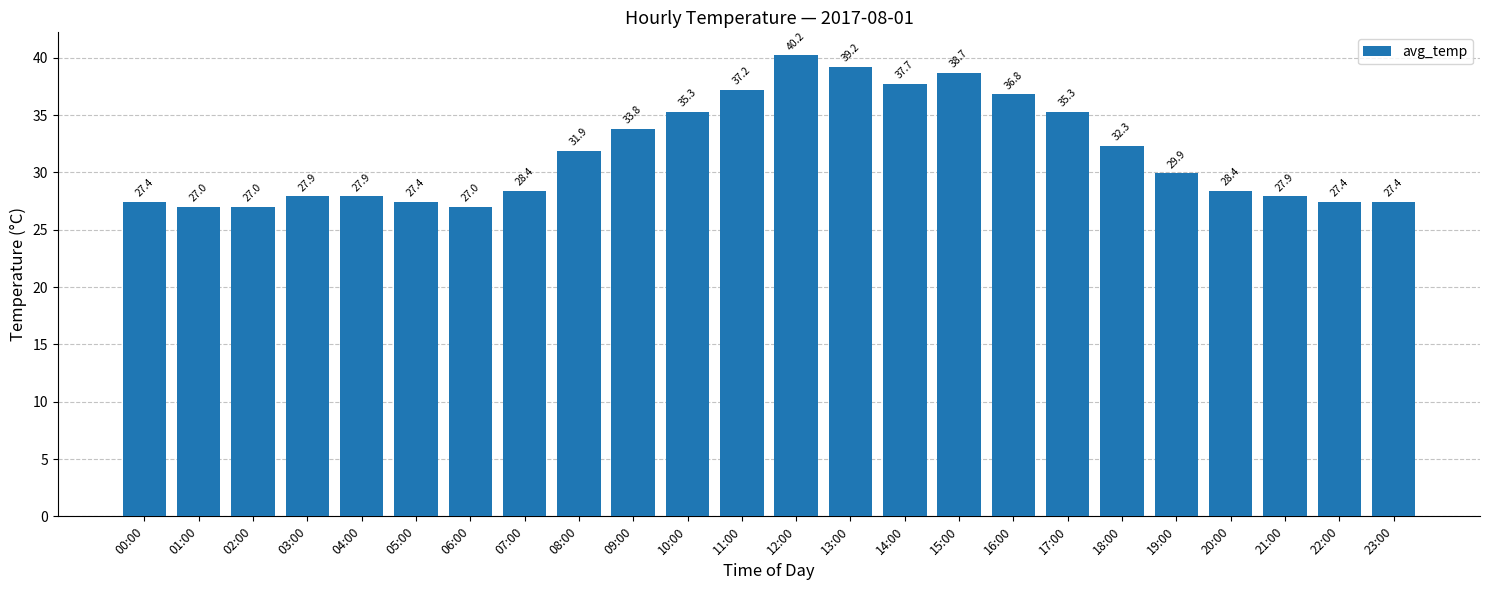

Reading left to right, extract all data points from this chart.

27.4	27.0	27.0	27.9	27.9	27.4	27.0	28.4	31.9	33.8	35.3	37.2	40.2	39.2	37.7	38.7	36.8	35.3	32.3	29.9	28.4	27.9	27.4	27.4